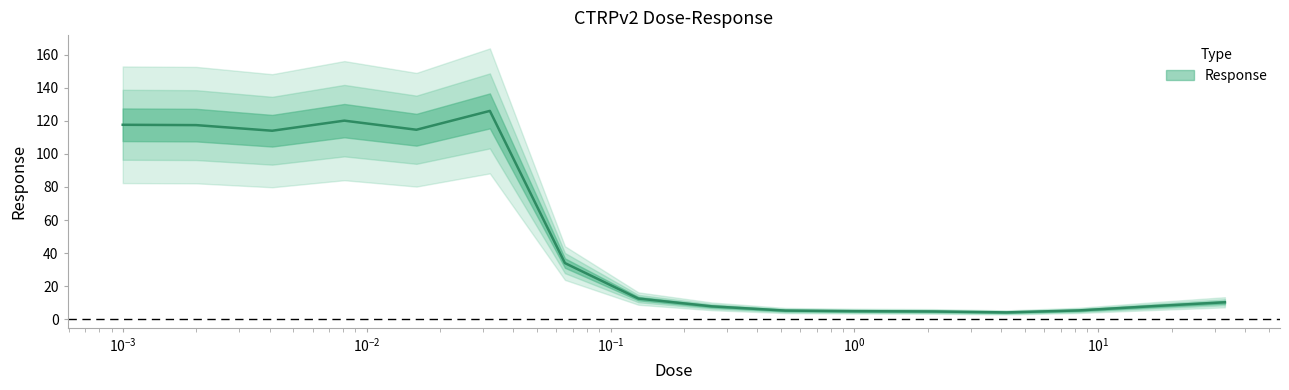

What is the change in value from 0.032 to 0.26?

-118.2